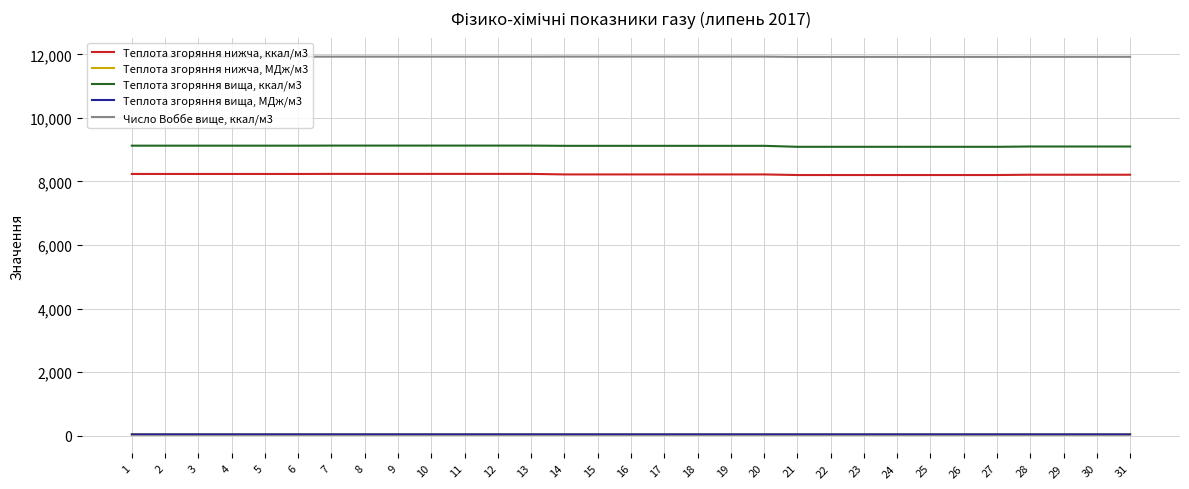

Rank the series by their maximum value, from highest to lowest.

Число Воббе вище, ккал/м3, Теплота згоряння вища, ккал/м3, Теплота згоряння нижча, ккал/м3, Теплота згоряння вища, МДж/м3, Теплота згоряння нижча, МДж/м3